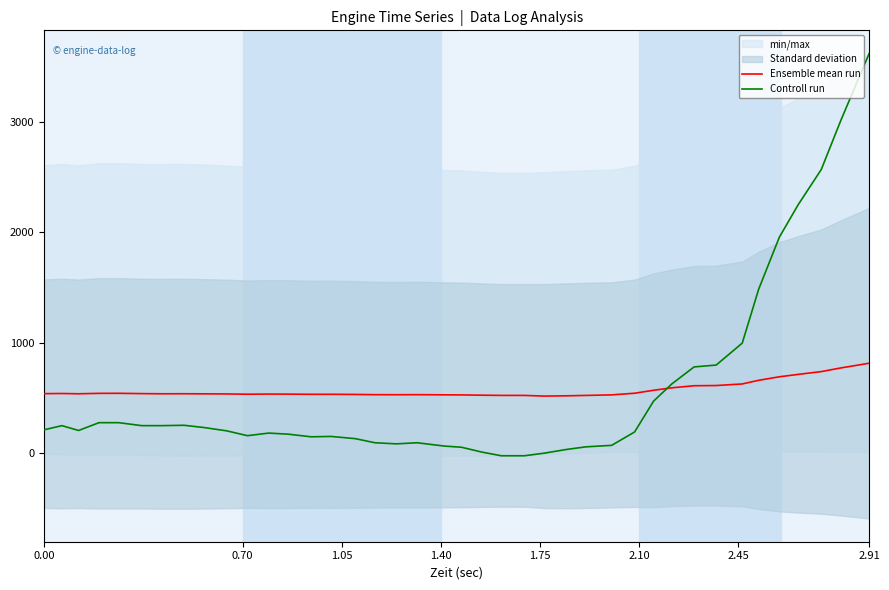

In Controll run, how many points are higher than both neighbors (excluding endpoints)?

5